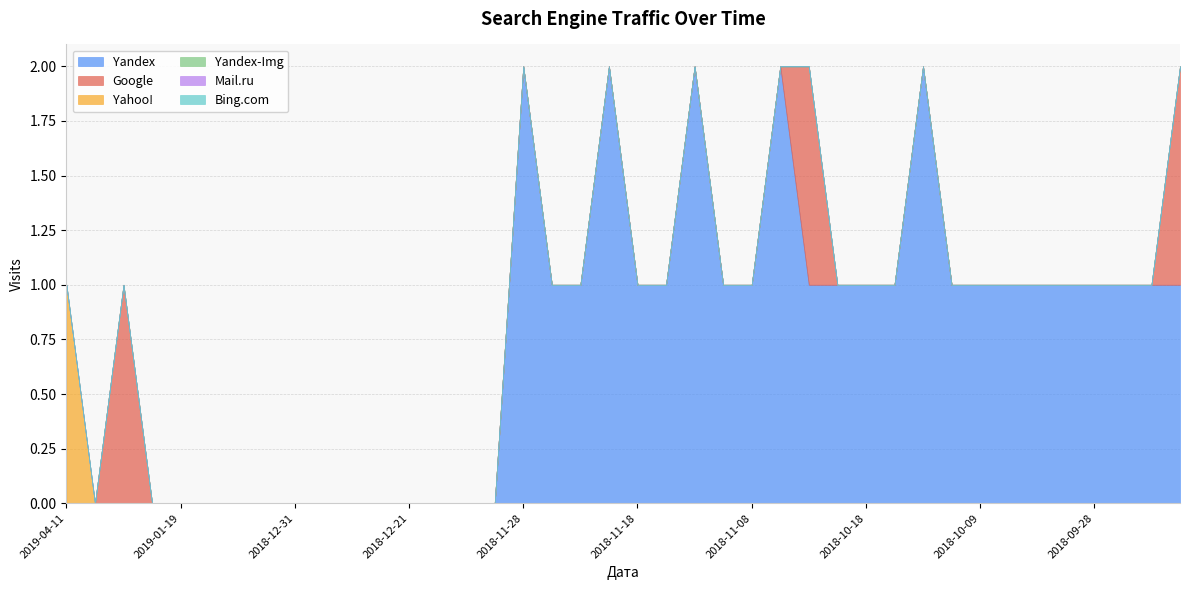

Rank the series by their maximum value, from lowest to highest.

Yandex-Img, Mail.ru, Bing.com, Google, Yahoo!, Yandex